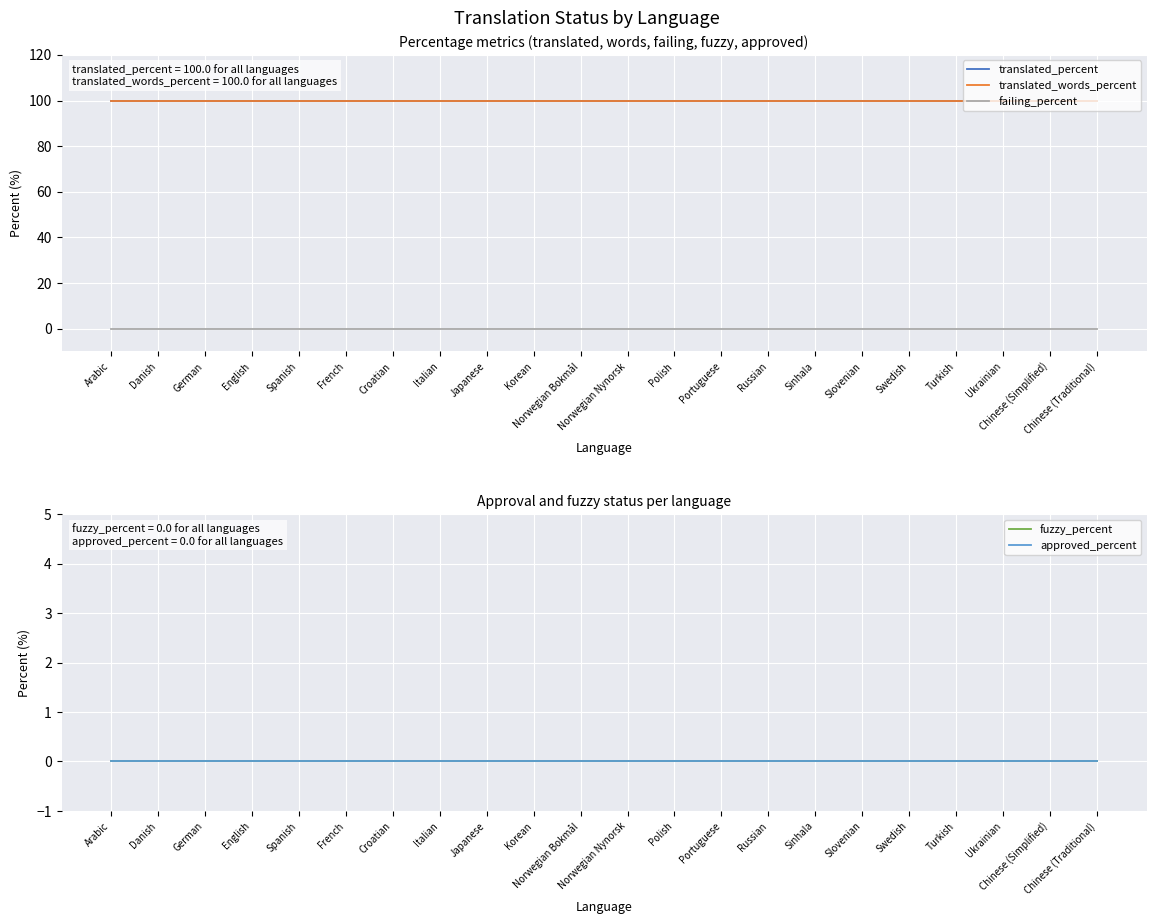

How many lines are shown in the chart?

5